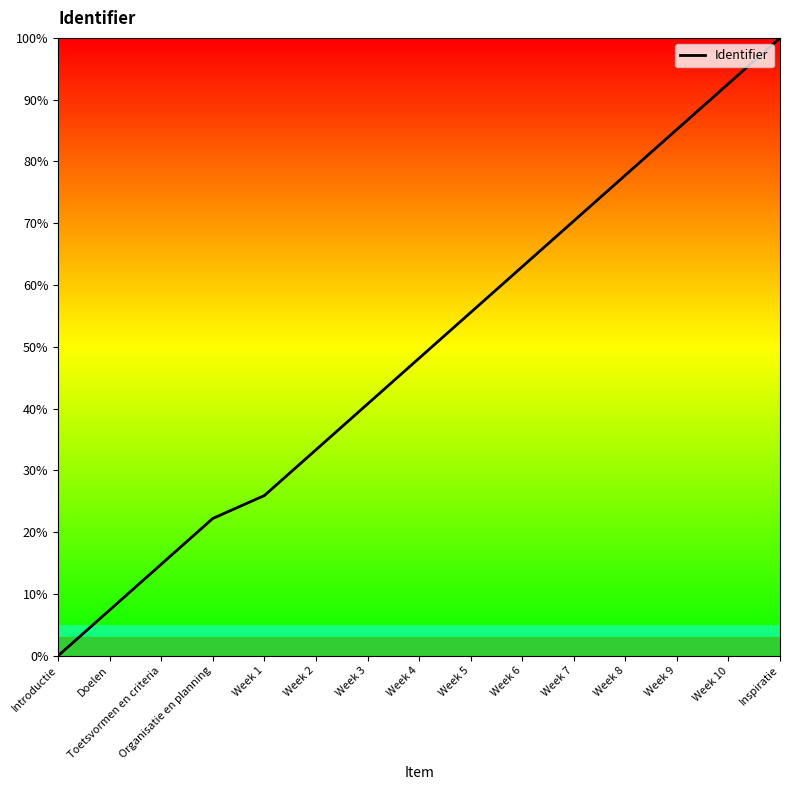

What is the average value?

49.1